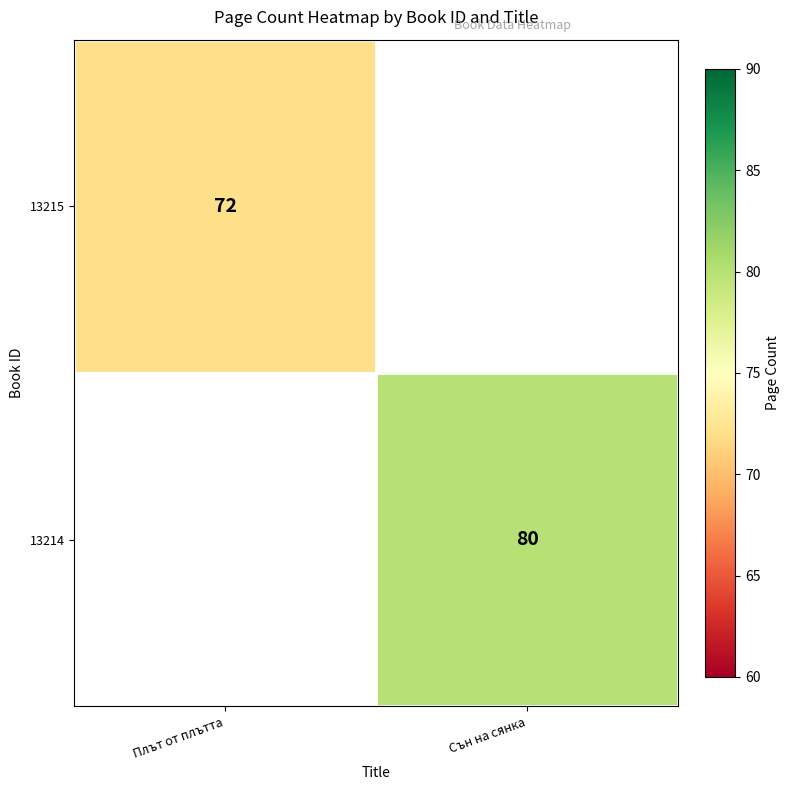

True or false: 13214 has a value of 80 at Сън на сянка.

True